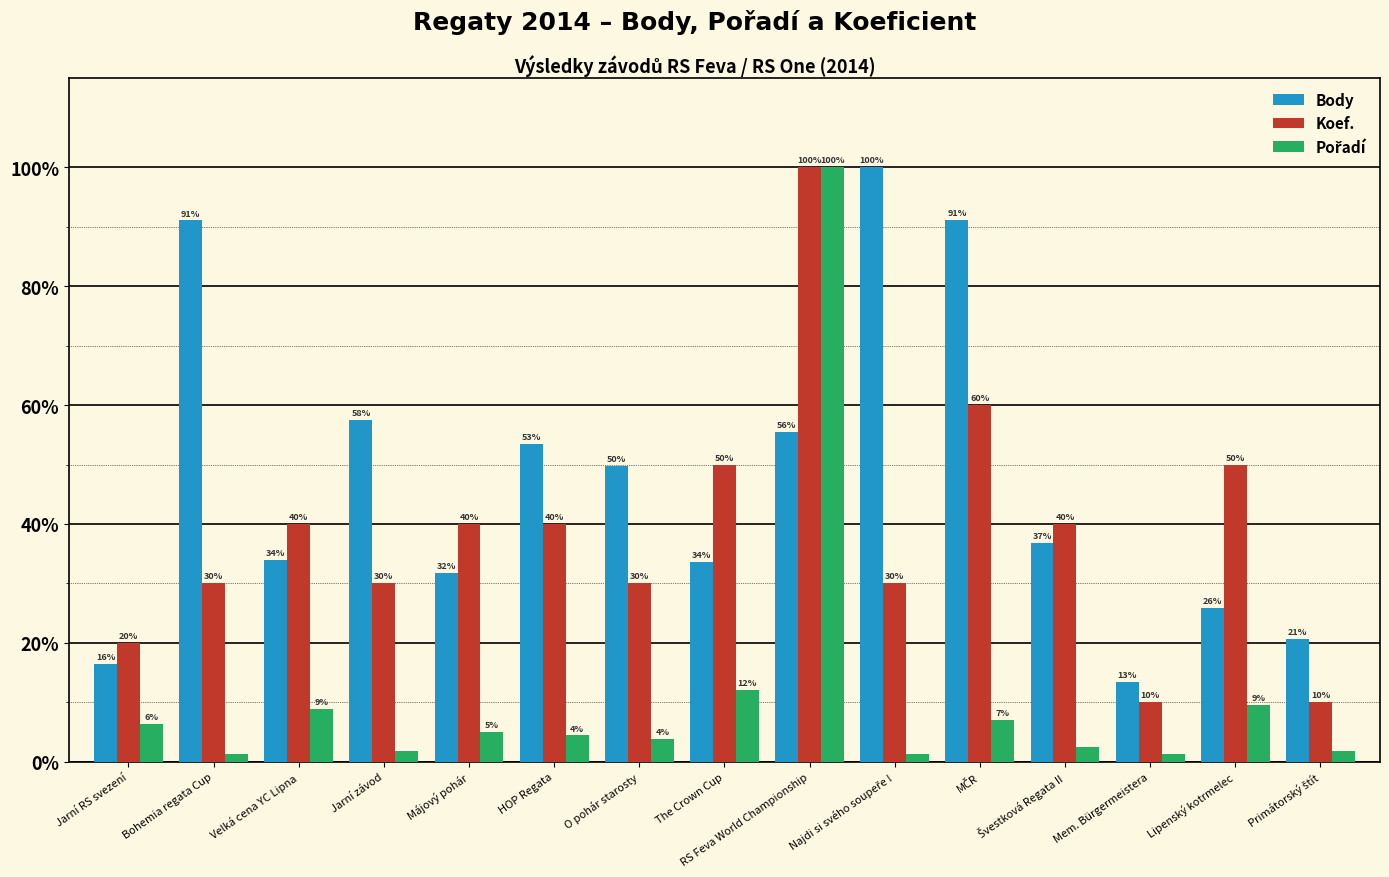

The Koef. series shows 30.0 at Jarní závod. True or false?

True